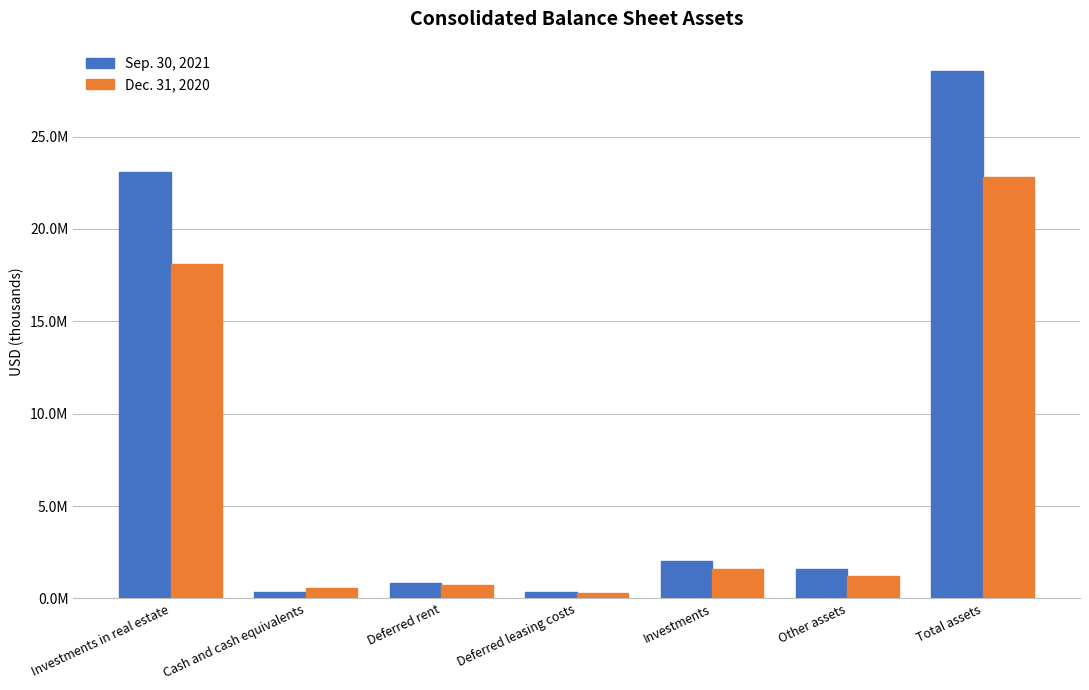

Are the bars grouped side by side (vs. stacked)?

Yes